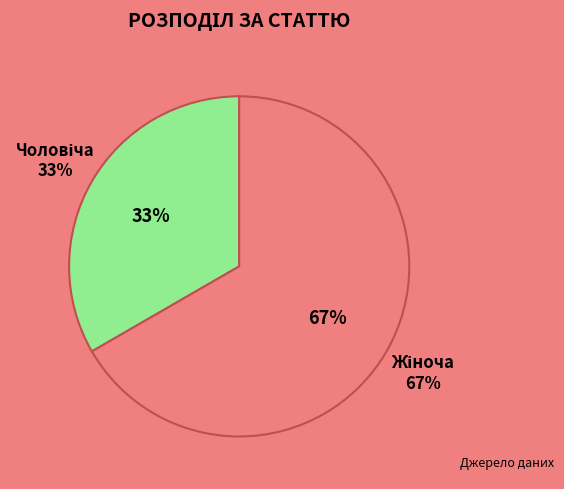

How many segments does this pie chart have?

2